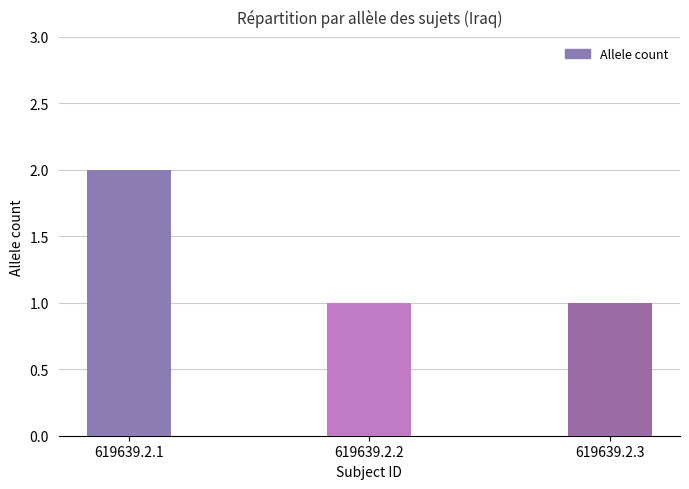

Reading left to right, transcribe all the data shown in this chart.

2	1	1